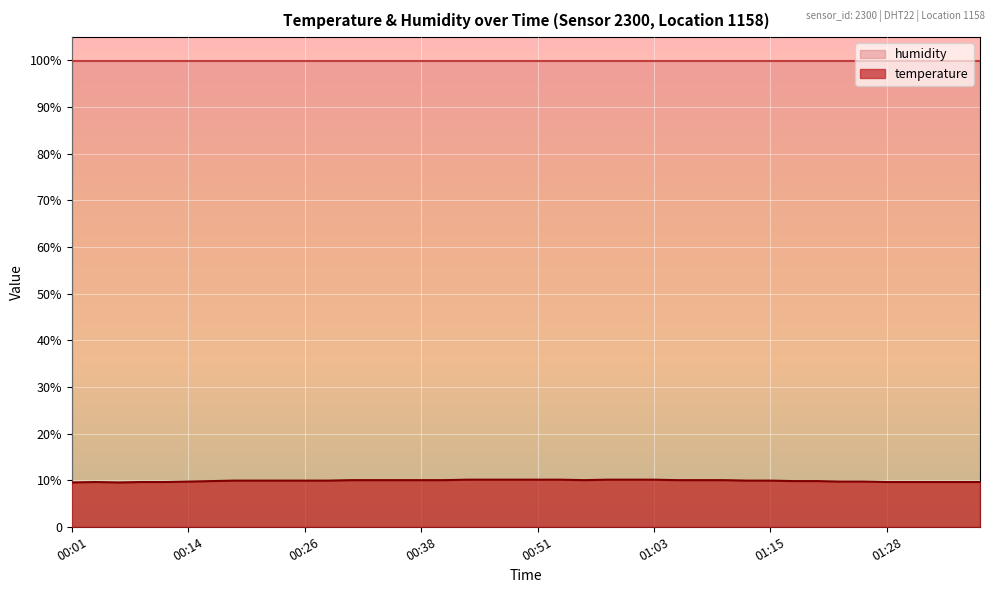

True or false: the data shows 3.5 at 01:28.

False